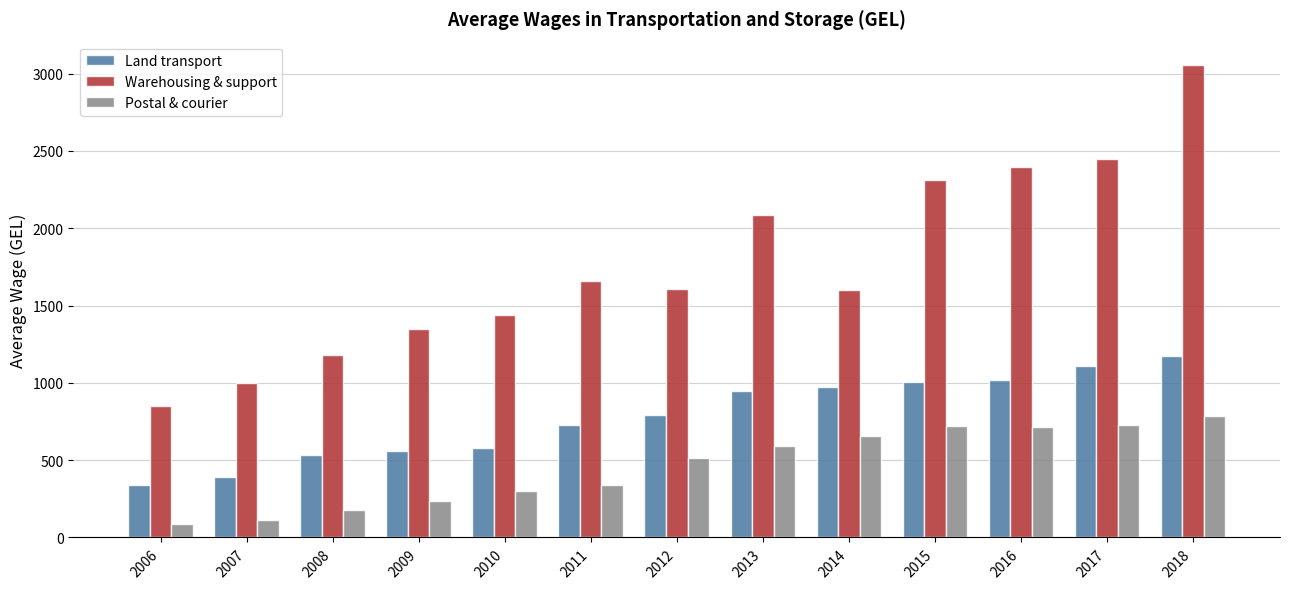

Rank the series by their average value, from lowest to highest.

Postal & courier, Land transport, Warehousing & support